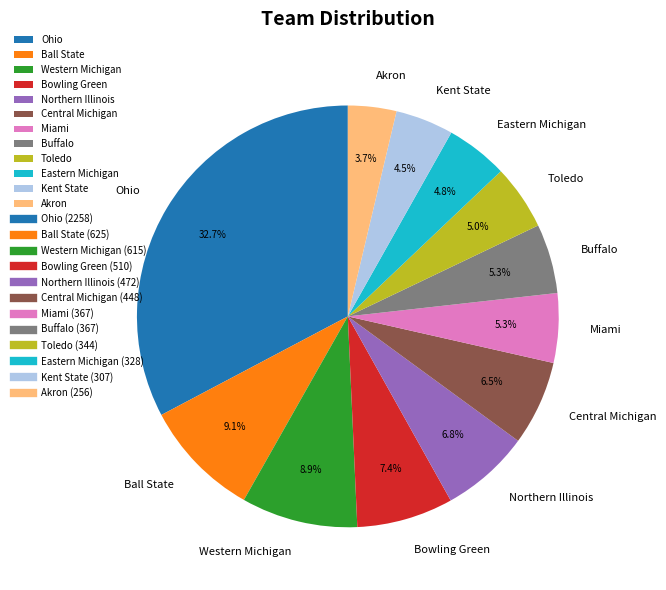

Does Ball State represent more than half of the total?

No